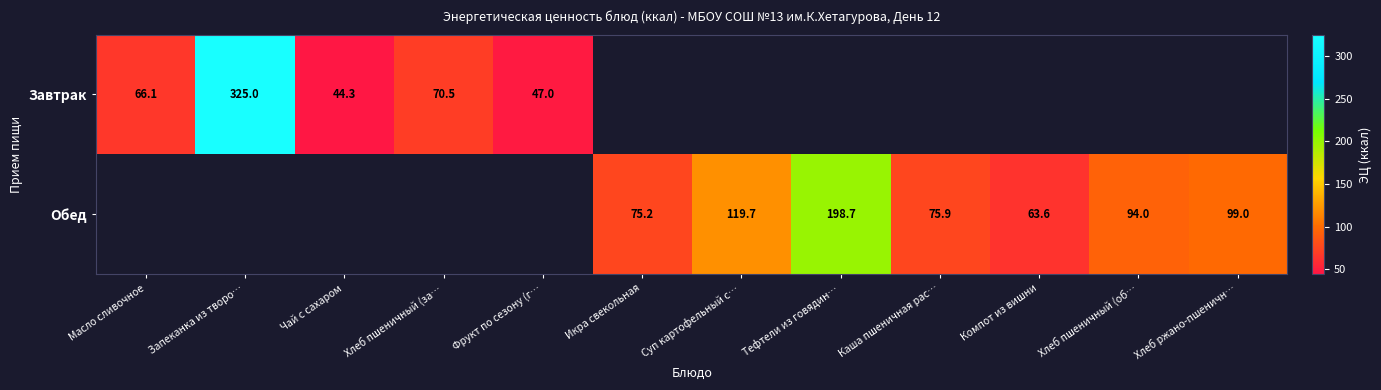

What is the difference between the Завтрак values at Фрукт по сезону (г… and Чай с сахаром?

2.7